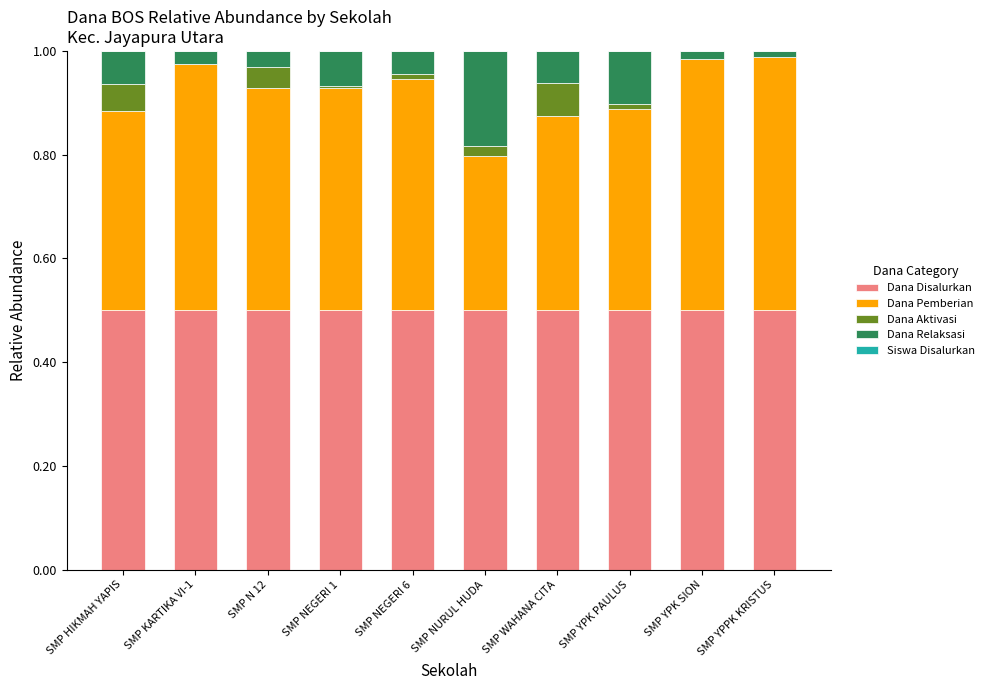

Is it true that Dana Disalurkan equals 0.5 at SMP NEGERI 1?

True